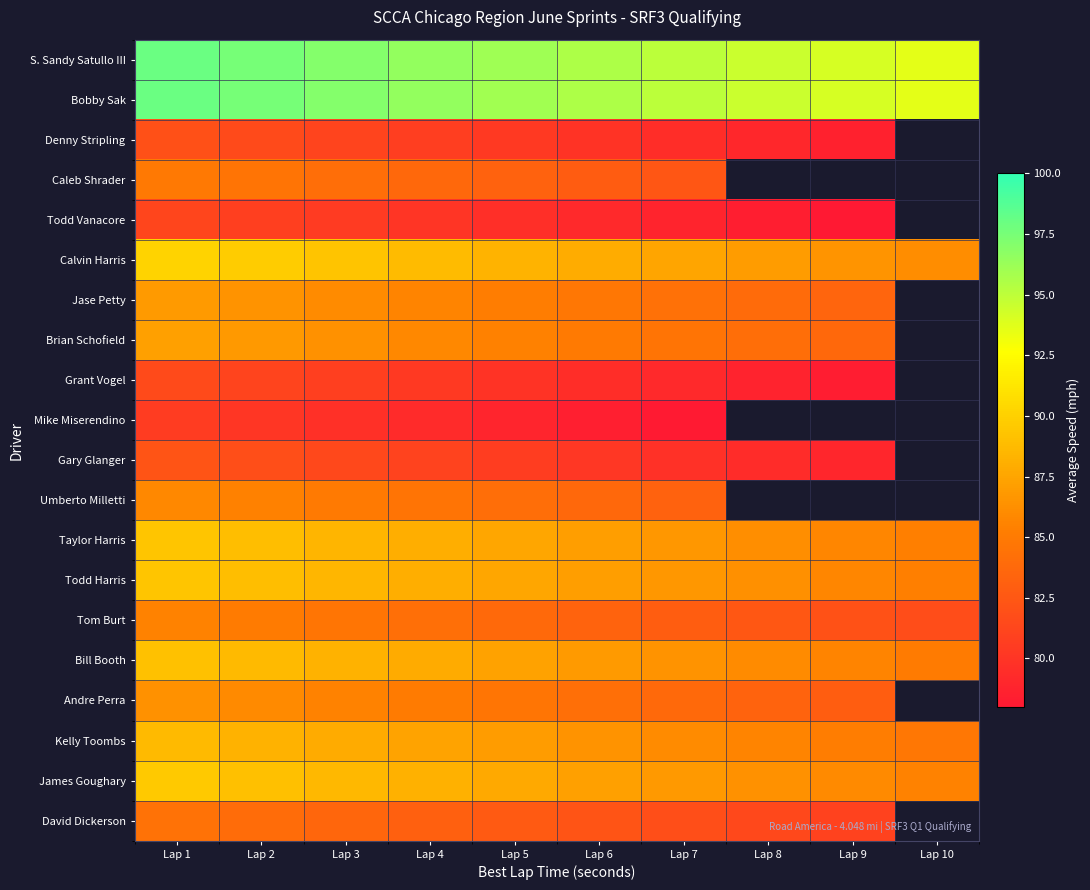

What is the approximate value of Denny Stripling at Lap 8?

79.1